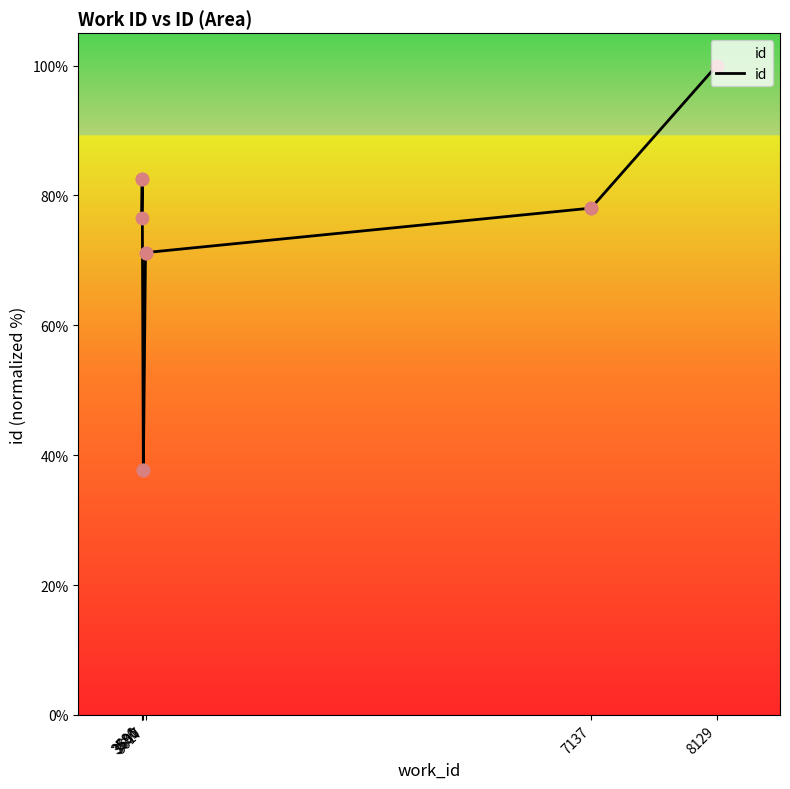

Which has a higher value, 7137 or 3600?

7137